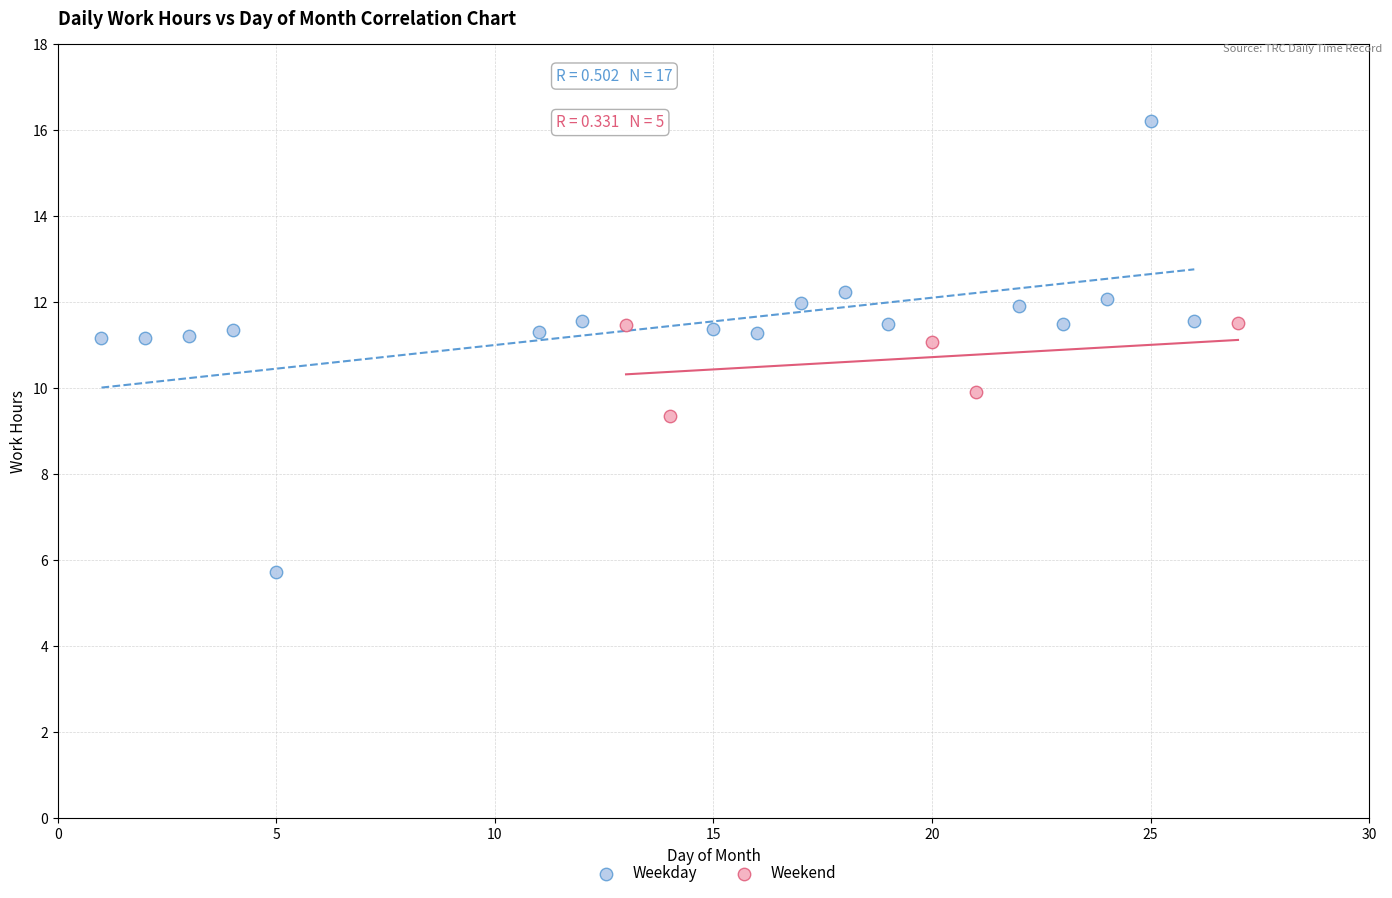

Which series reaches the minimum Y coordinate?

Weekday